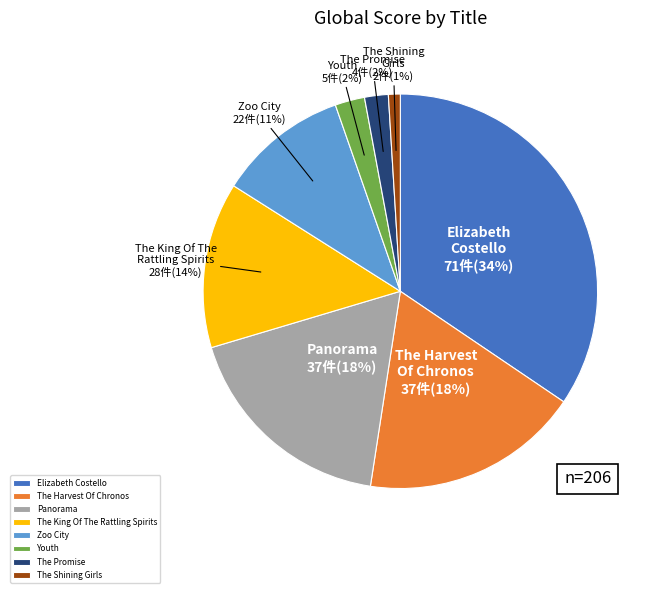

Does any single category account for the majority?

No